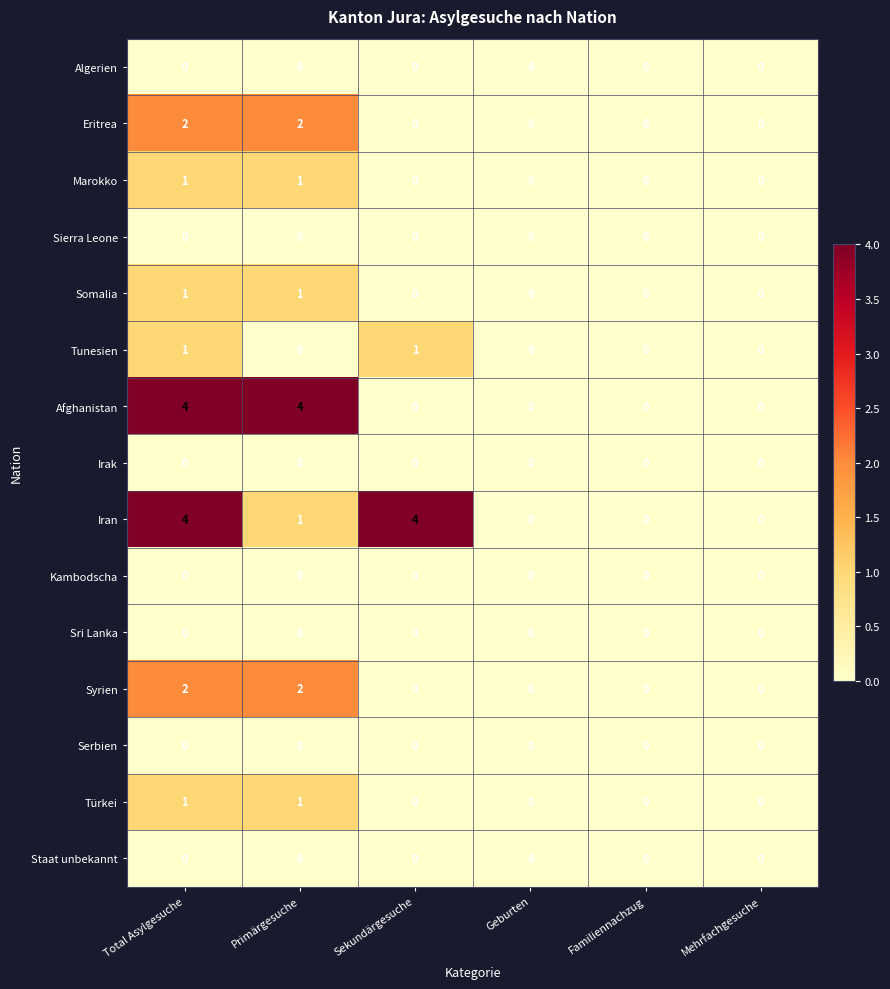

Which series has the largest total across all categories?

Iran